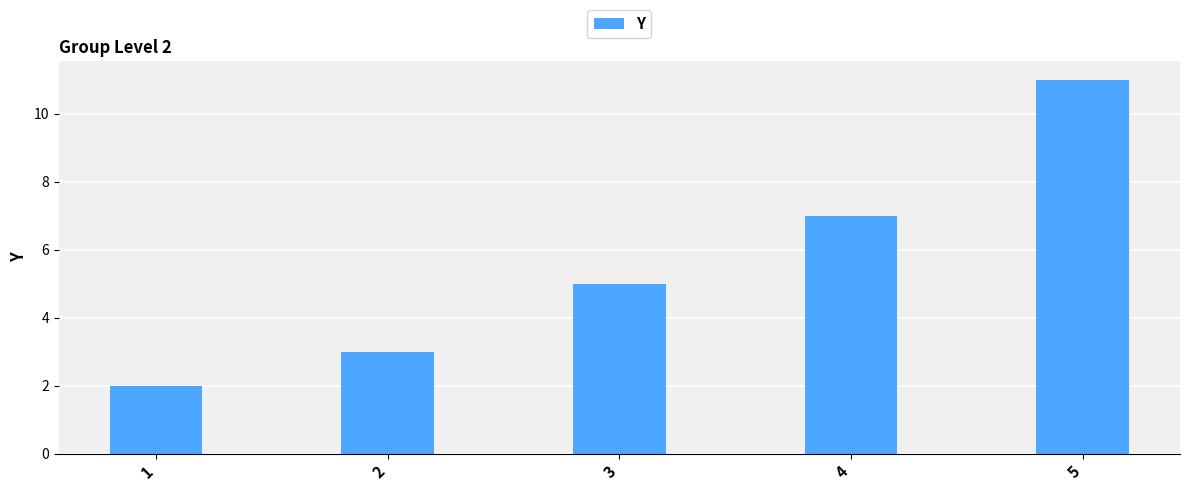

What is the difference between the maximum and second lowest values?

8